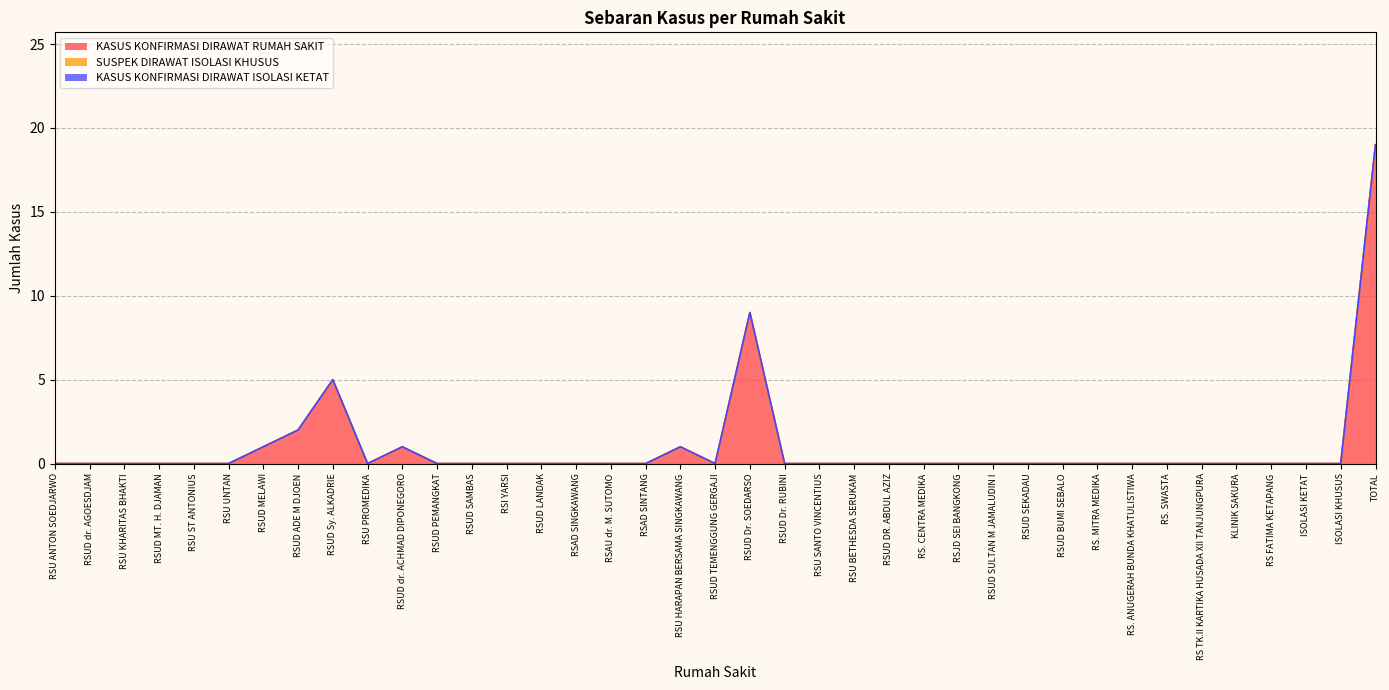

True or false: KASUS KONFIRMASI DIRAWAT ISOLASI KETAT and SUSPEK DIRAWAT ISOLASI KHUSUS cross at least once.

False